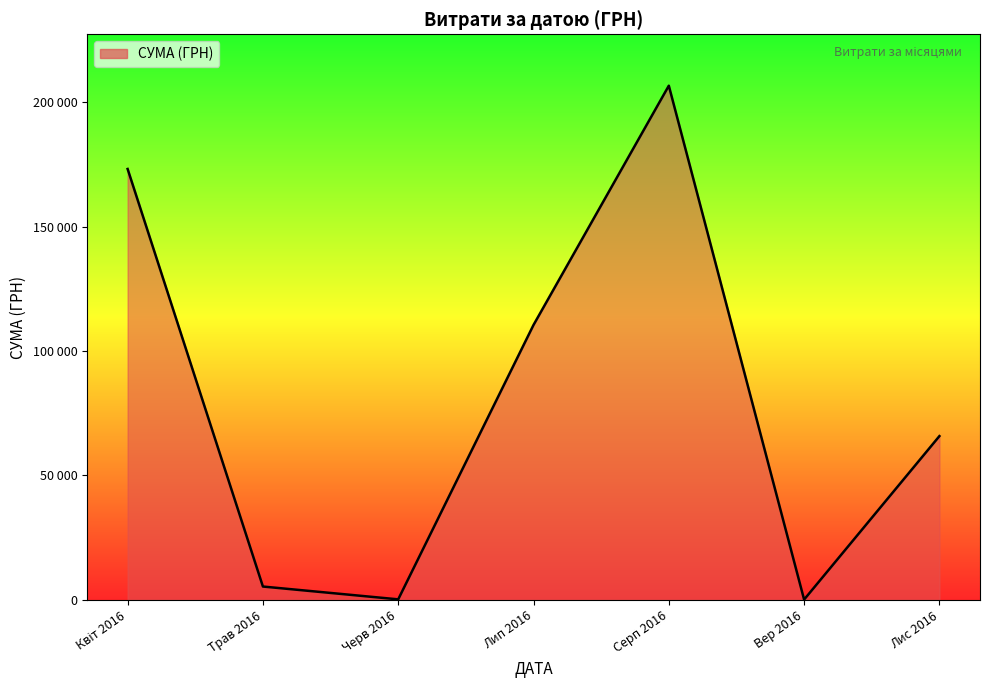

Is this an area chart (filled region under the line)?

Yes